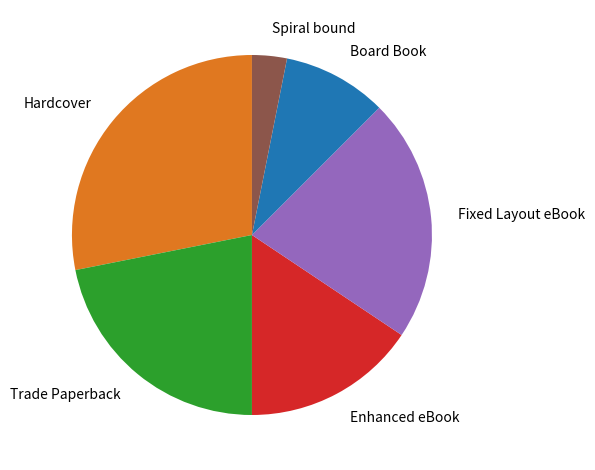

Between Trade Paperback and Spiral bound, which is larger?

Trade Paperback